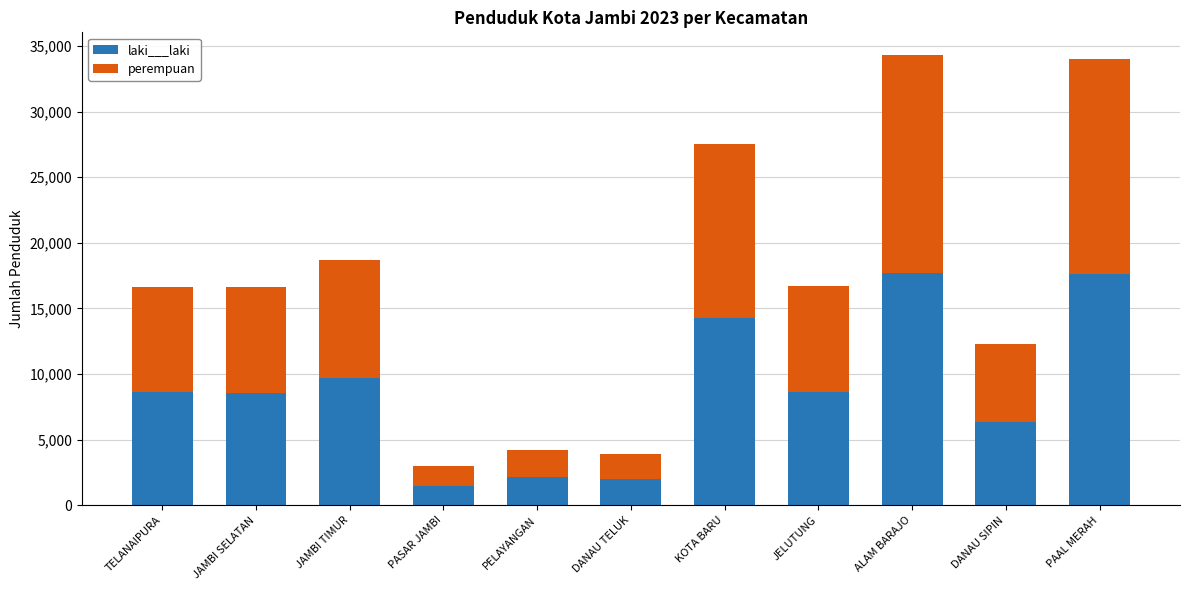

What is the average value of the laki___laki series?

8829